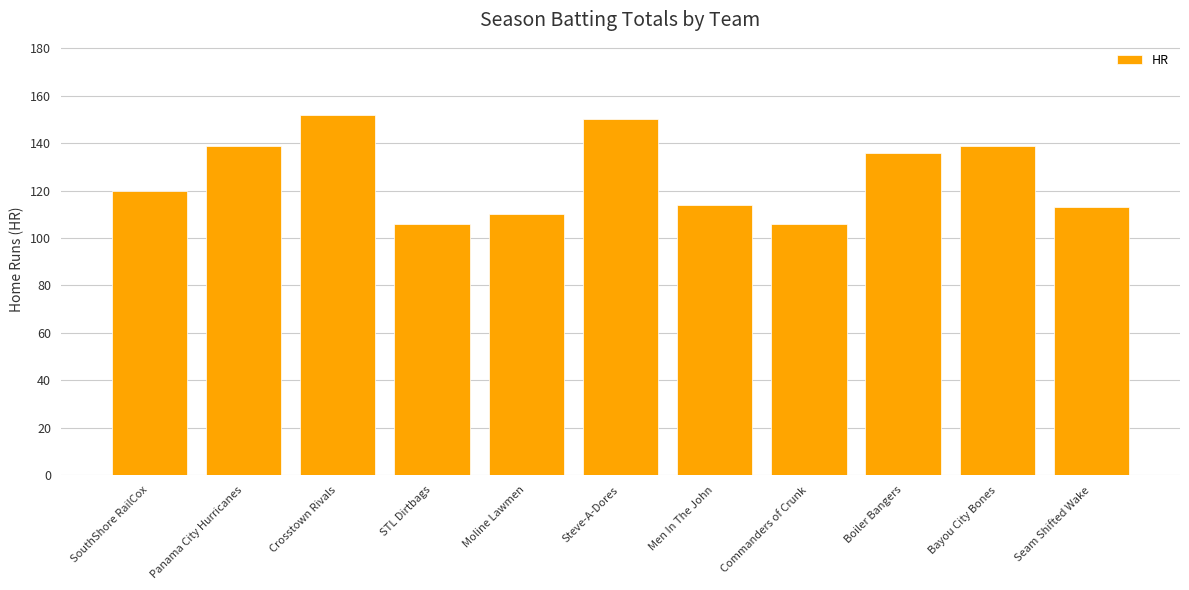

What is the sum of all values?

1385